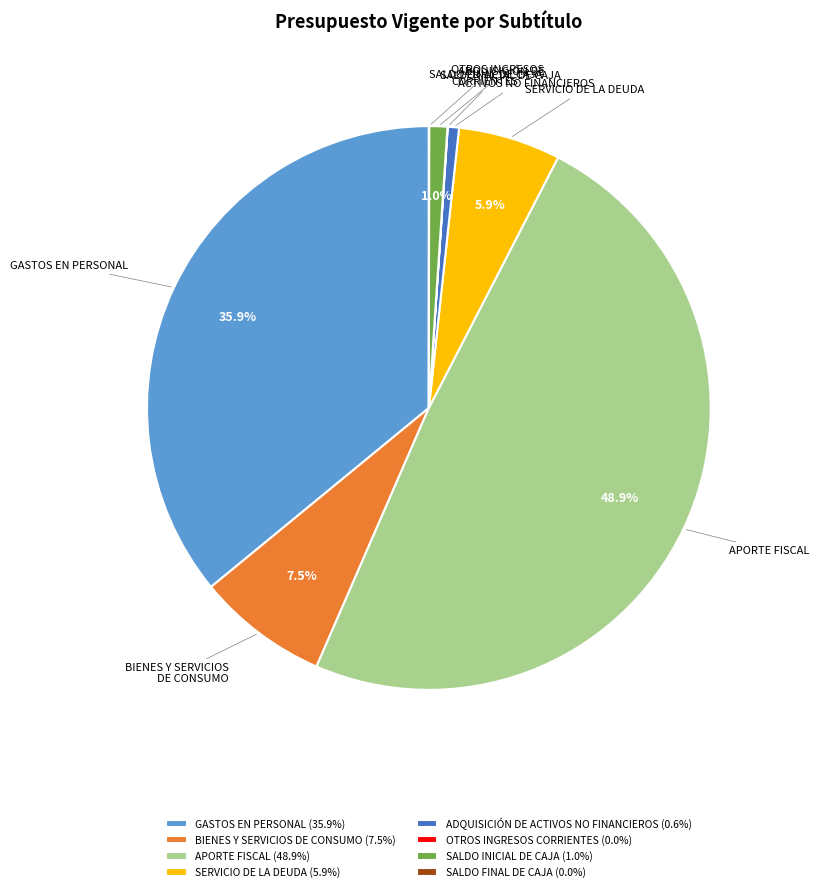

What portion of the pie excludes SALDO INICIAL DE CAJA?

99.0%